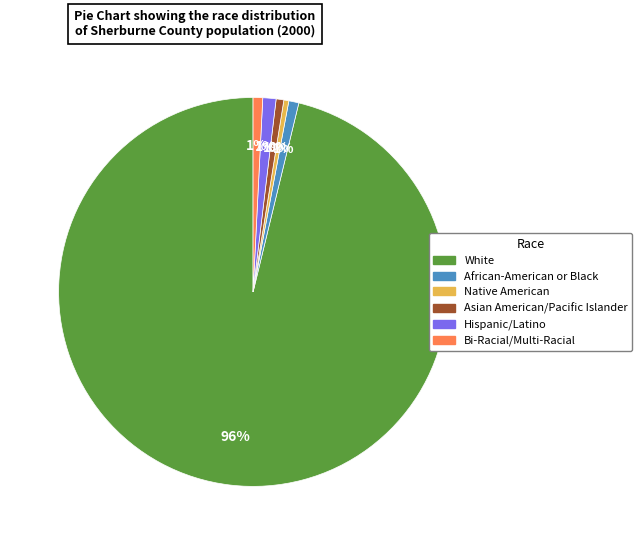

True or false: Hispanic/Latino accounts for 1% of the total.

True